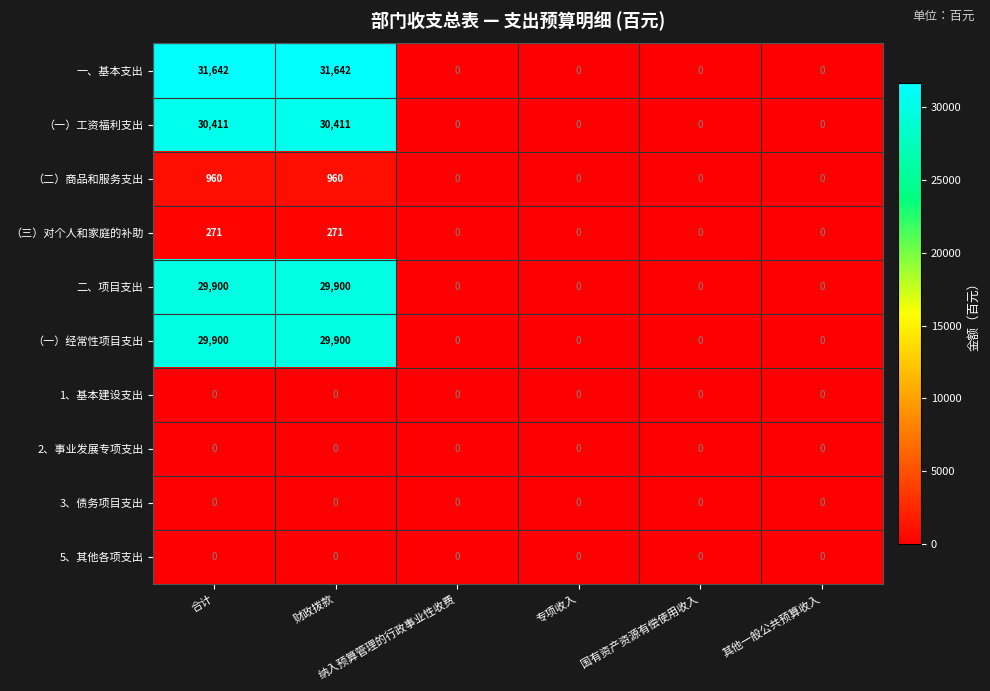

Which series has the largest total across all categories?

一、基本支出